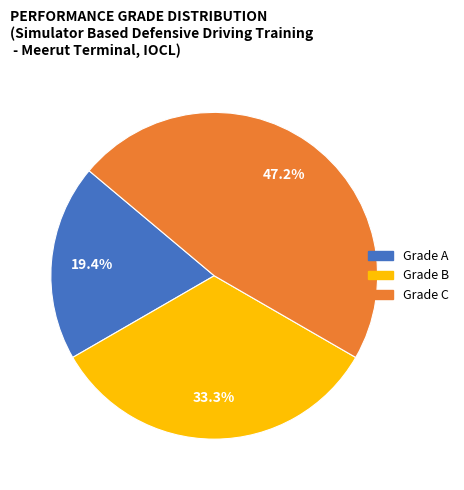

Is there any slice that represents more than half of the pie?

No